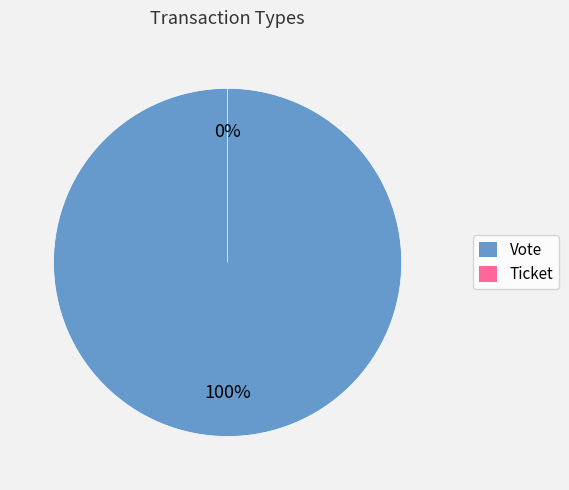

True or false: Ticket accounts for 1% of the total.

False